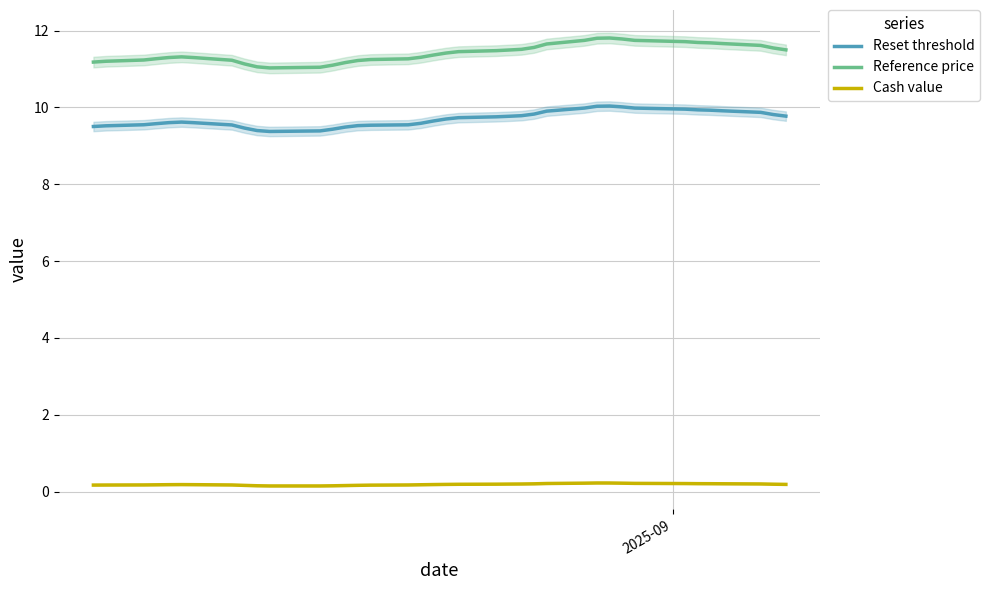

True or false: Reference price and Cash value intersect in this chart.

False